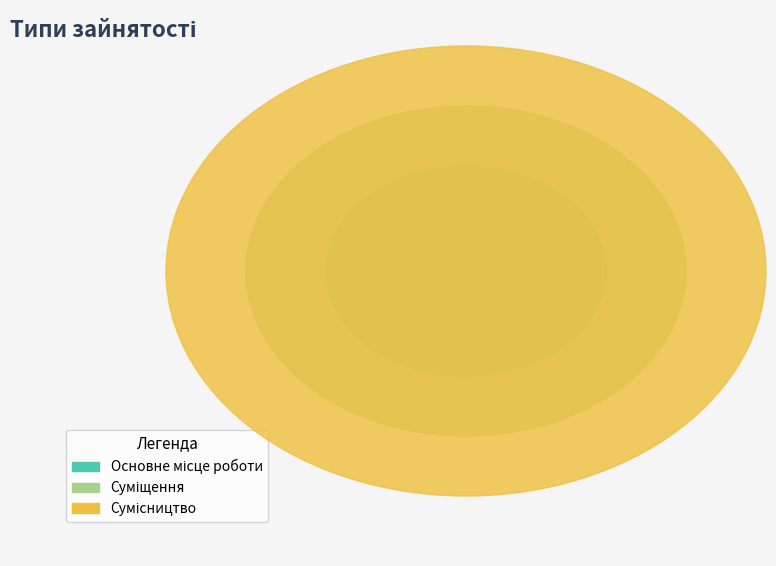

True or false: Основне місце роботи accounts for 28% of the total.

False